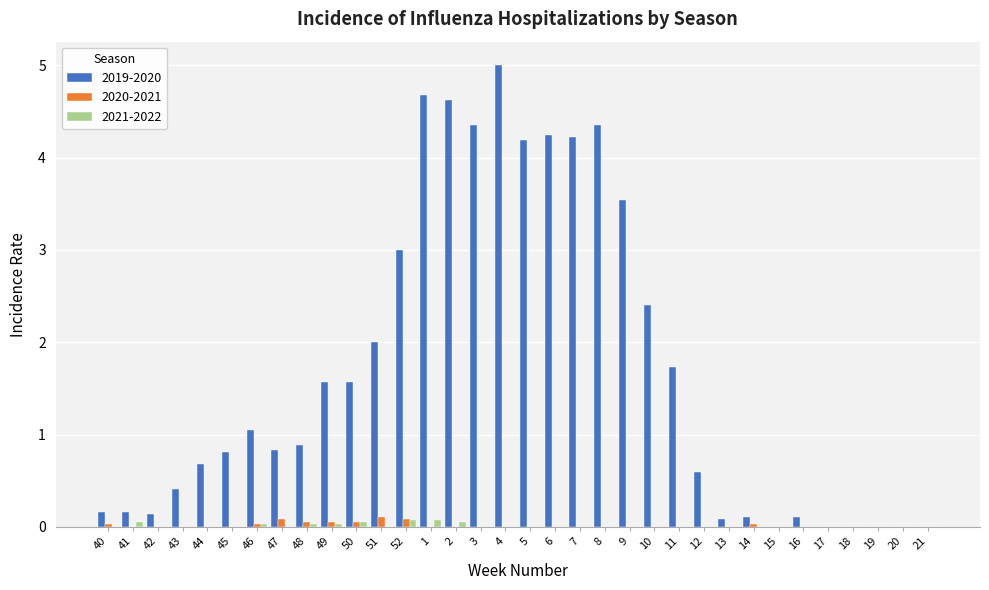

Which series has the largest total across all categories?

2019-2020